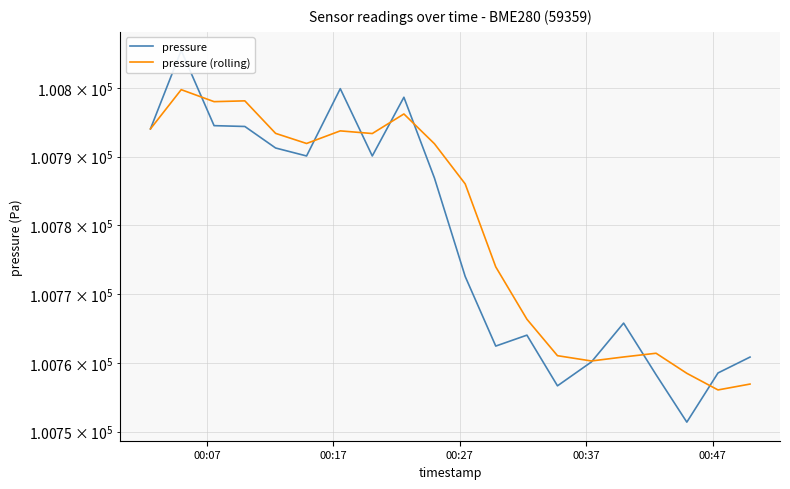

The pressure series shows 177716.3 at 15. True or false?

False